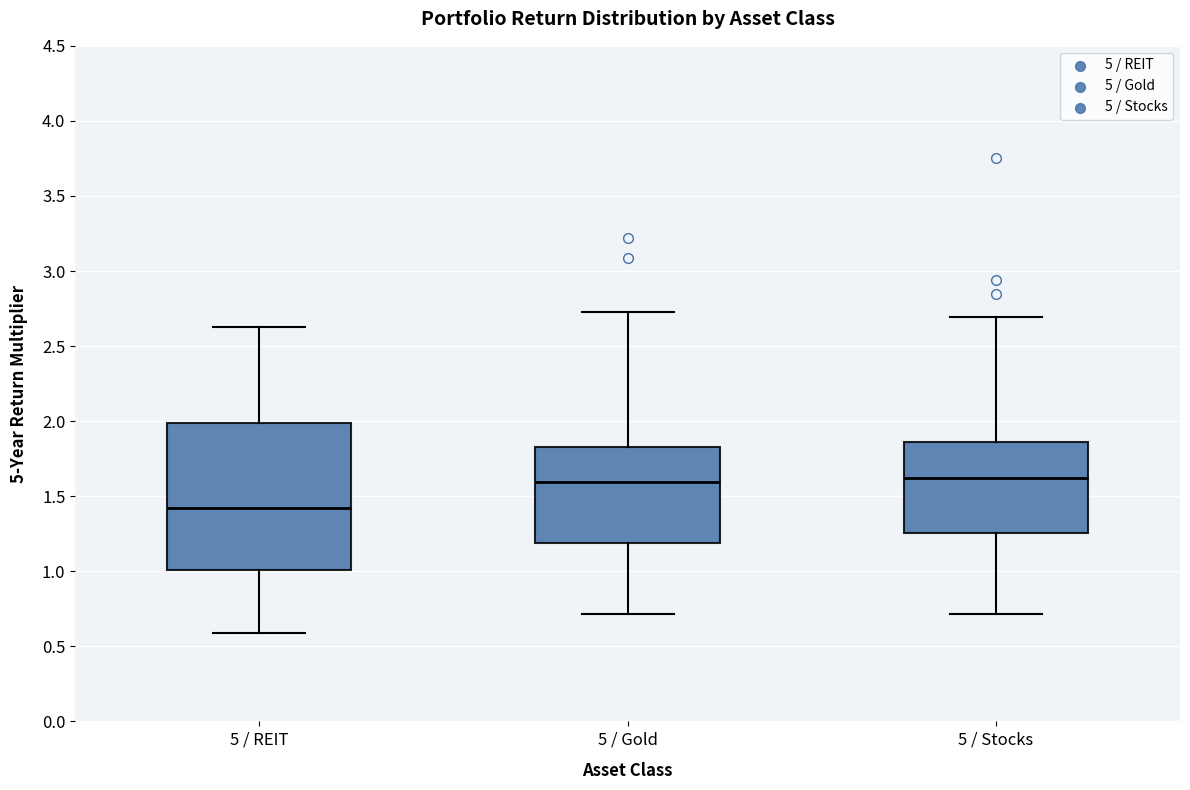

Comparing the boxes themselves (not the whiskers), which one is the tallest?

5 / REIT